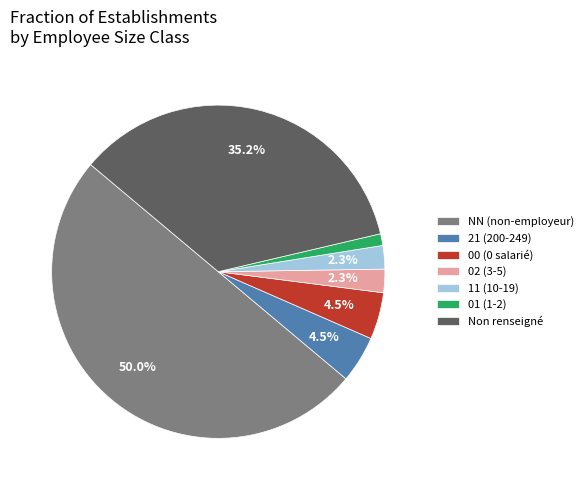

Do 01 (1-2) and 00 (0 salarié) together represent more than half of the pie?

No